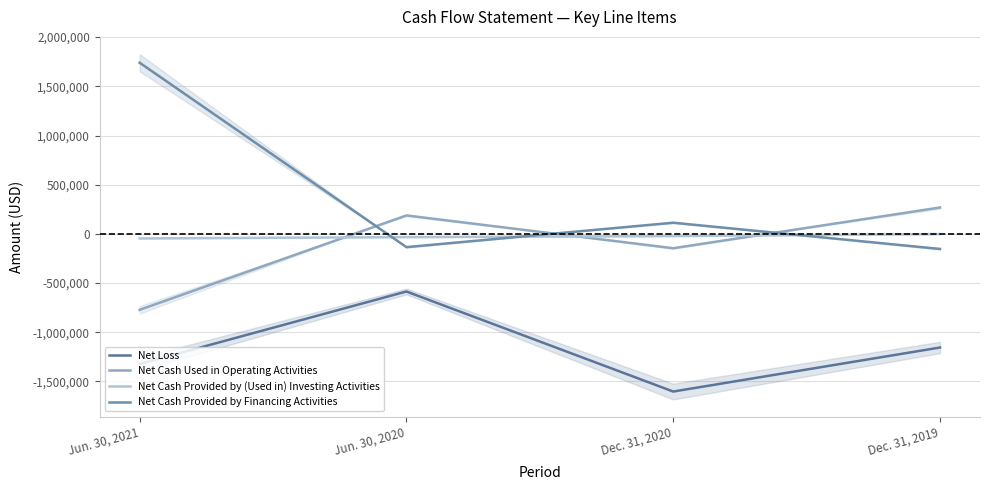

How many data points in Net Cash Used in Operating Activities are above 187656?

1